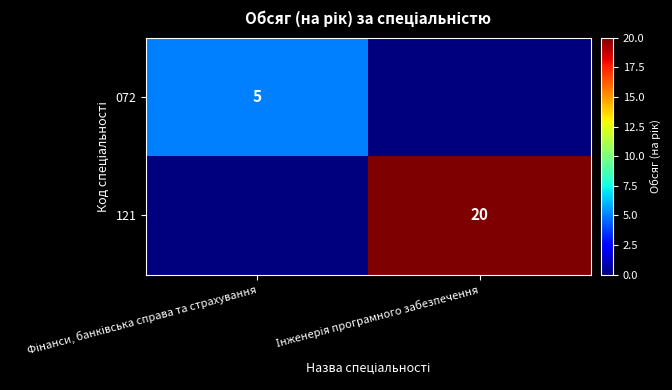

How many values in the 072 series are below 5?

1